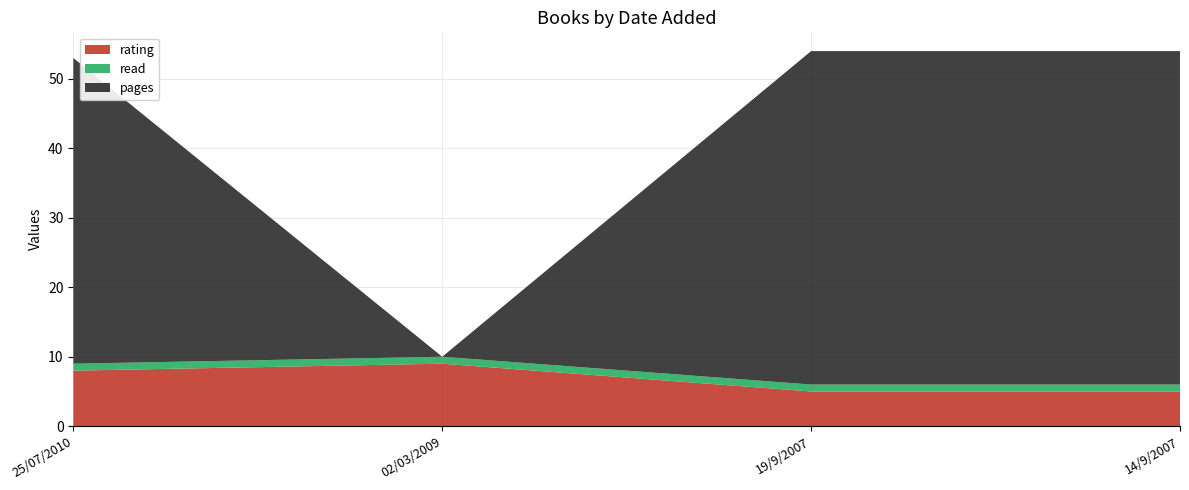

Reading right to left, list all the values displayed in this chart.

rating: 5	5	9	8
read: 1	1	1	1
pages: 48	48	0	44